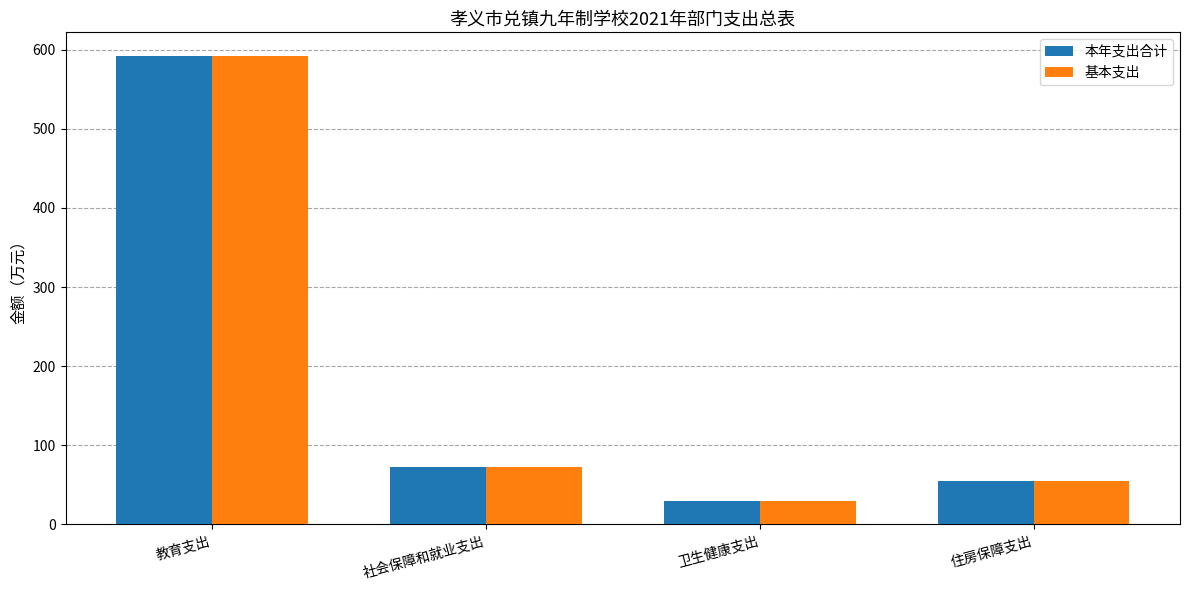

What is the value of the 基本支出 bar at the 2nd from the left?

73.0